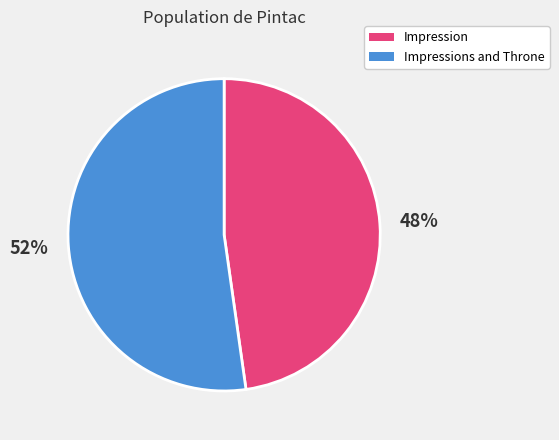

Is there any slice that represents more than half of the pie?

Yes